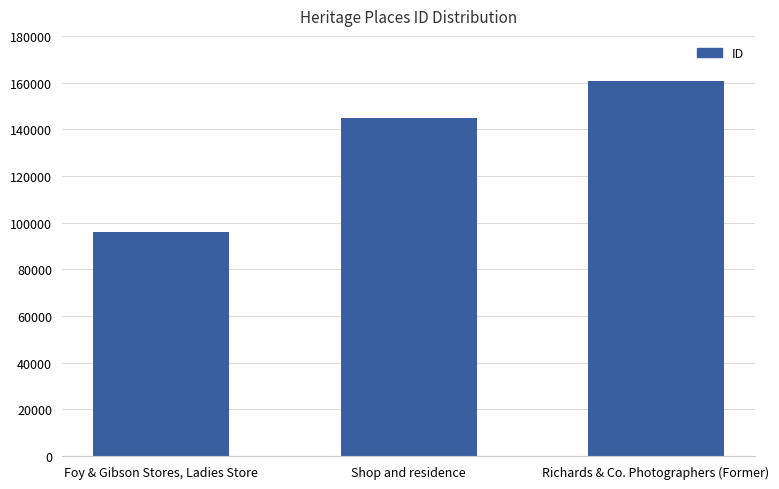

Is it true that the value at Foy & Gibson Stores, Ladies Store is 168254?

False